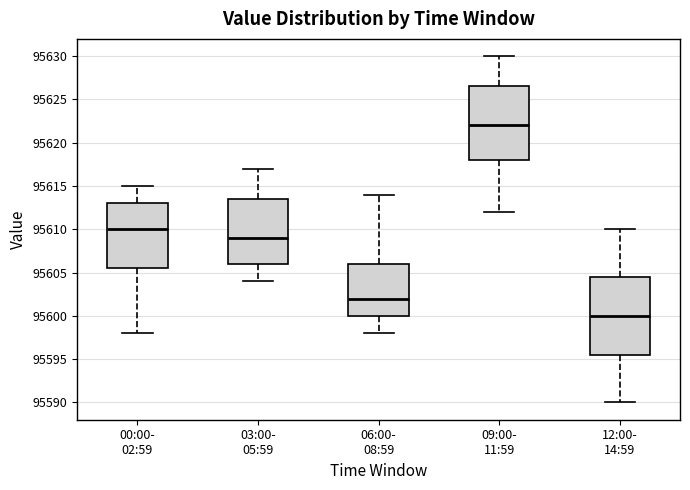

Comparing the boxes themselves (not the whiskers), which one is the tallest?

12:00- 14:59